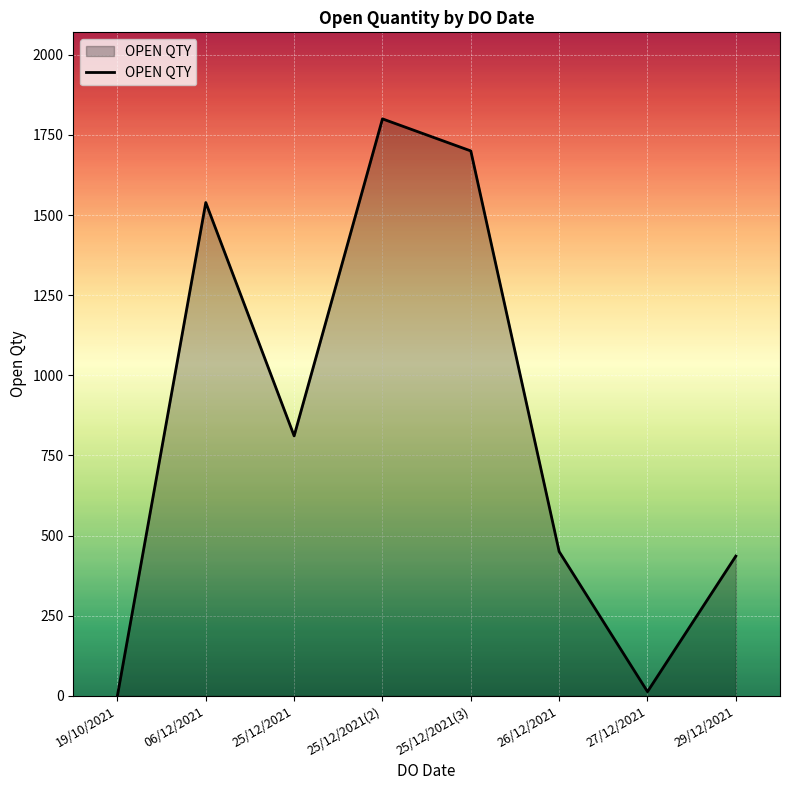

Where is the first local maximum?

06/12/2021